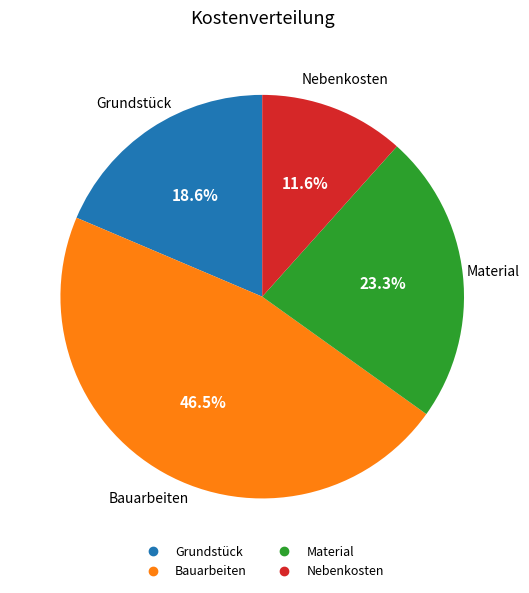

What is the largest slice in the pie chart?

Bauarbeiten